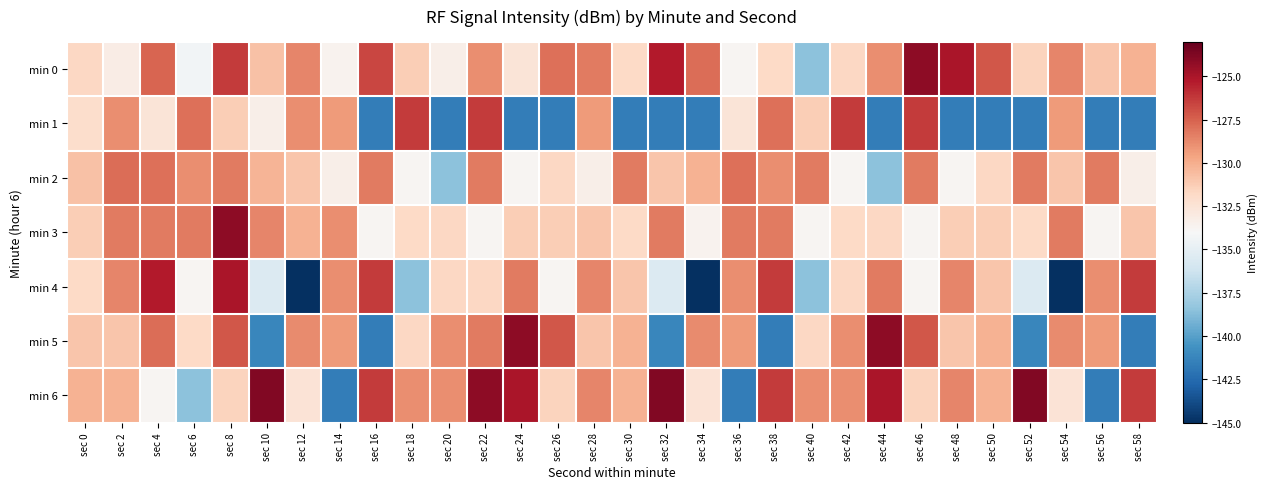

Reading left to right, list all the values displayed in this chart.

min 0: sec 0=-131.8	sec 2=-133.2	sec 4=-127.6	sec 6=-134.3	sec 8=-126.3	sec 10=-130.8	sec 12=-128.6	sec 14=-133.6	sec 16=-126.7	sec 18=-131.3	sec 20=-133.4	sec 22=-128.9	sec 24=-132.6	sec 26=-128.0	sec 28=-128.3	sec 30=-131.8	sec 32=-125.2	sec 34=-127.8	sec 36=-133.8	sec 38=-131.8	sec 40=-138.6	sec 42=-131.7	sec 44=-128.9	sec 46=-124.2	sec 48=-125.0	sec 50=-127.2	sec 52=-131.5	sec 54=-128.7	sec 56=-130.9	sec 58=-130.2
min 1: sec 0=-132.0	sec 2=-128.9	sec 4=-132.6	sec 6=-128.0	sec 8=-131.3	sec 10=-133.4	sec 12=-128.9	sec 14=-129.3	sec 16=-141.6	sec 18=-126.3	sec 20=-141.6	sec 22=-126.3	sec 24=-141.6	sec 26=-141.6	sec 28=-129.3	sec 30=-141.6	sec 32=-141.6	sec 34=-141.6	sec 36=-132.6	sec 38=-128.0	sec 40=-131.3	sec 42=-126.3	sec 44=-141.6	sec 46=-126.3	sec 48=-141.6	sec 50=-141.6	sec 52=-141.6	sec 54=-129.3	sec 56=-141.6	sec 58=-141.6
min 2: sec 0=-130.8	sec 2=-127.8	sec 4=-128.0	sec 6=-128.9	sec 8=-128.3	sec 10=-130.2	sec 12=-130.9	sec 14=-133.4	sec 16=-128.3	sec 18=-133.8	sec 20=-138.6	sec 22=-128.3	sec 24=-133.8	sec 26=-131.7	sec 28=-133.4	sec 30=-128.3	sec 32=-130.9	sec 34=-130.2	sec 36=-128.0	sec 38=-128.9	sec 40=-128.3	sec 42=-133.8	sec 44=-138.6	sec 46=-128.3	sec 48=-133.8	sec 50=-131.7	sec 52=-128.3	sec 54=-130.9	sec 56=-128.3	sec 58=-133.4
min 3: sec 0=-131.3	sec 2=-128.3	sec 4=-128.3	sec 6=-128.3	sec 8=-124.2	sec 10=-128.7	sec 12=-130.2	sec 14=-128.9	sec 16=-133.8	sec 18=-131.8	sec 20=-131.7	sec 22=-133.8	sec 24=-131.3	sec 26=-131.3	sec 28=-130.9	sec 30=-131.8	sec 32=-128.3	sec 34=-133.6	sec 36=-128.3	sec 38=-128.3	sec 40=-133.8	sec 42=-131.8	sec 44=-131.7	sec 46=-133.8	sec 48=-131.3	sec 50=-131.3	sec 52=-131.8	sec 54=-128.3	sec 56=-133.8	sec 58=-130.9
min 4: sec 0=-131.8	sec 2=-128.6	sec 4=-125.2	sec 6=-133.8	sec 8=-125.0	sec 10=-135.5	sec 12=-144.9	sec 14=-128.9	sec 16=-126.3	sec 18=-138.6	sec 20=-131.7	sec 22=-131.7	sec 24=-128.3	sec 26=-133.8	sec 28=-128.7	sec 30=-130.9	sec 32=-135.5	sec 34=-144.9	sec 36=-128.9	sec 38=-126.3	sec 40=-138.6	sec 42=-131.7	sec 44=-128.3	sec 46=-133.8	sec 48=-128.7	sec 50=-130.9	sec 52=-135.5	sec 54=-144.9	sec 56=-128.9	sec 58=-126.3
min 5: sec 0=-130.9	sec 2=-130.9	sec 4=-127.8	sec 6=-131.8	sec 8=-127.2	sec 10=-141.2	sec 12=-128.8	sec 14=-129.3	sec 16=-141.6	sec 18=-131.7	sec 20=-128.9	sec 22=-128.3	sec 24=-124.2	sec 26=-127.2	sec 28=-130.9	sec 30=-130.2	sec 32=-141.2	sec 34=-128.8	sec 36=-129.3	sec 38=-141.6	sec 40=-131.7	sec 42=-128.9	sec 44=-124.2	sec 46=-127.2	sec 48=-130.9	sec 50=-130.2	sec 52=-141.2	sec 54=-128.8	sec 56=-129.3	sec 58=-141.6
min 6: sec 0=-130.2	sec 2=-130.2	sec 4=-133.8	sec 6=-138.6	sec 8=-131.5	sec 10=-123.8	sec 12=-132.5	sec 14=-141.6	sec 16=-126.3	sec 18=-128.9	sec 20=-128.9	sec 22=-124.2	sec 24=-125.0	sec 26=-131.5	sec 28=-128.7	sec 30=-130.2	sec 32=-123.8	sec 34=-132.5	sec 36=-141.6	sec 38=-126.3	sec 40=-128.9	sec 42=-128.9	sec 44=-125.0	sec 46=-131.5	sec 48=-128.7	sec 50=-130.2	sec 52=-123.8	sec 54=-132.5	sec 56=-141.6	sec 58=-126.3